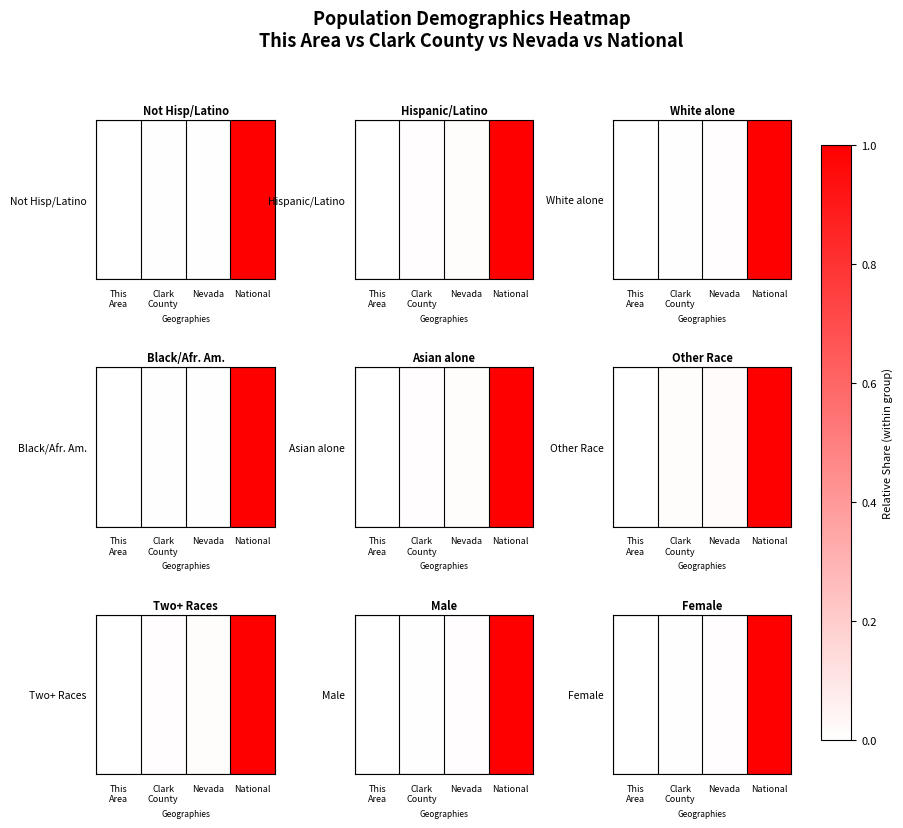

True or false: the data shows 0.0 at This
Area.

True